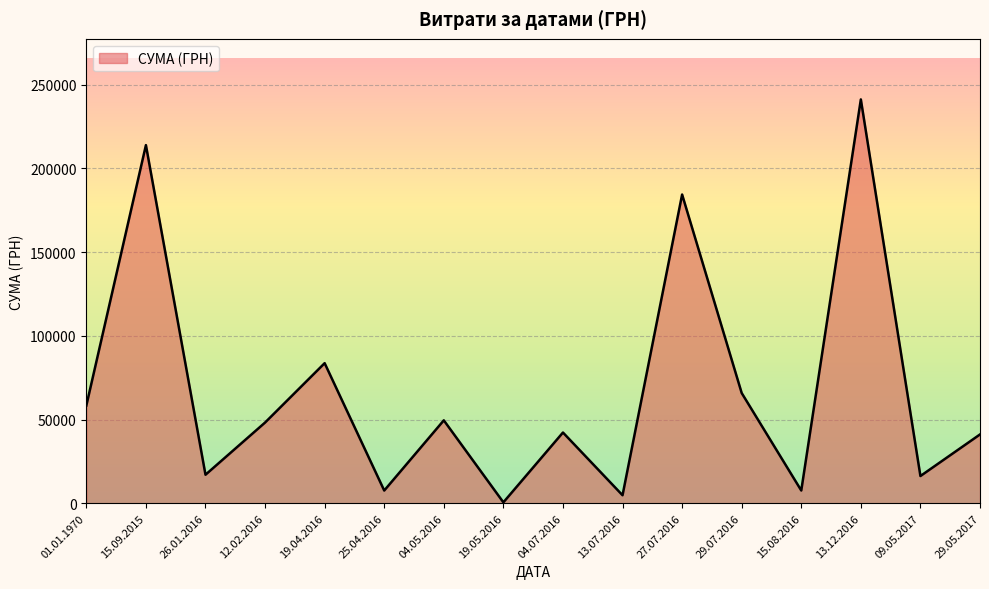

What is the difference between the maximum and minimum values?

240730.0